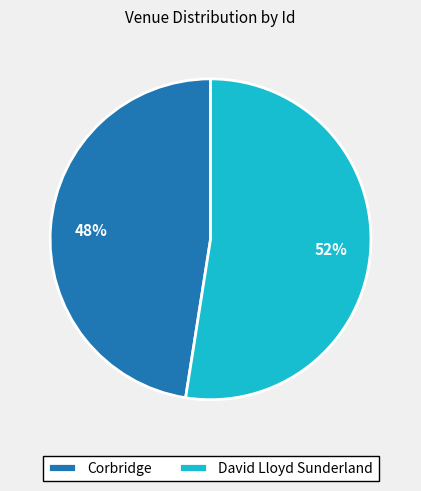

How many slices are in this pie chart?

2